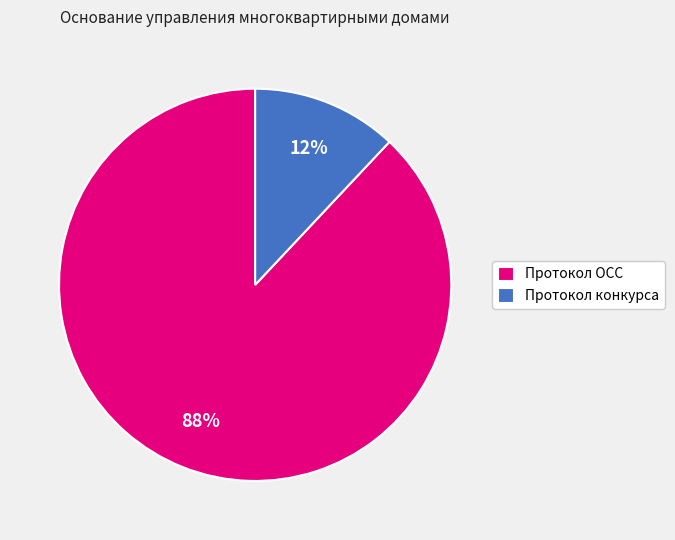

Which slice is the smallest?

Протокол конкурса